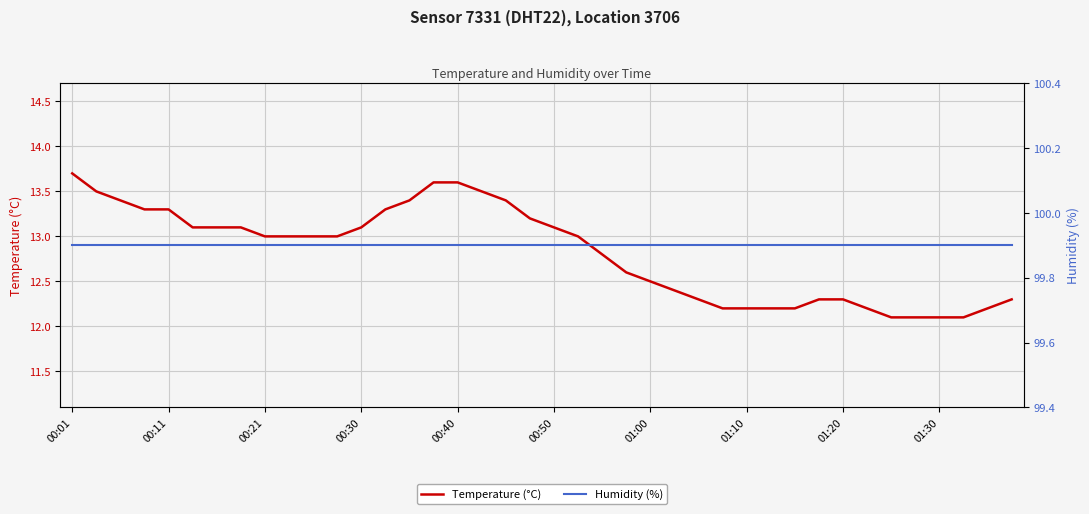

True or false: Temperature (°C) and Humidity (%) intersect in this chart.

False